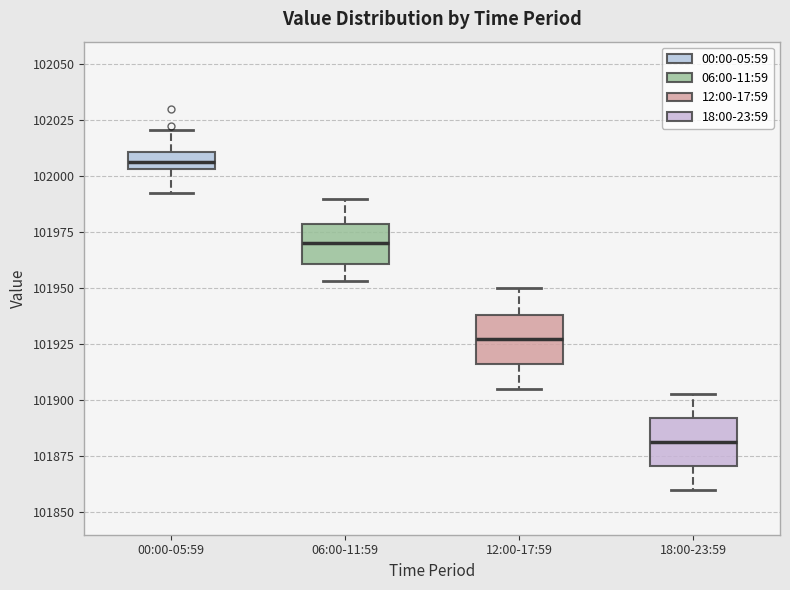

Which box has the highest median line?

00:00-05:59